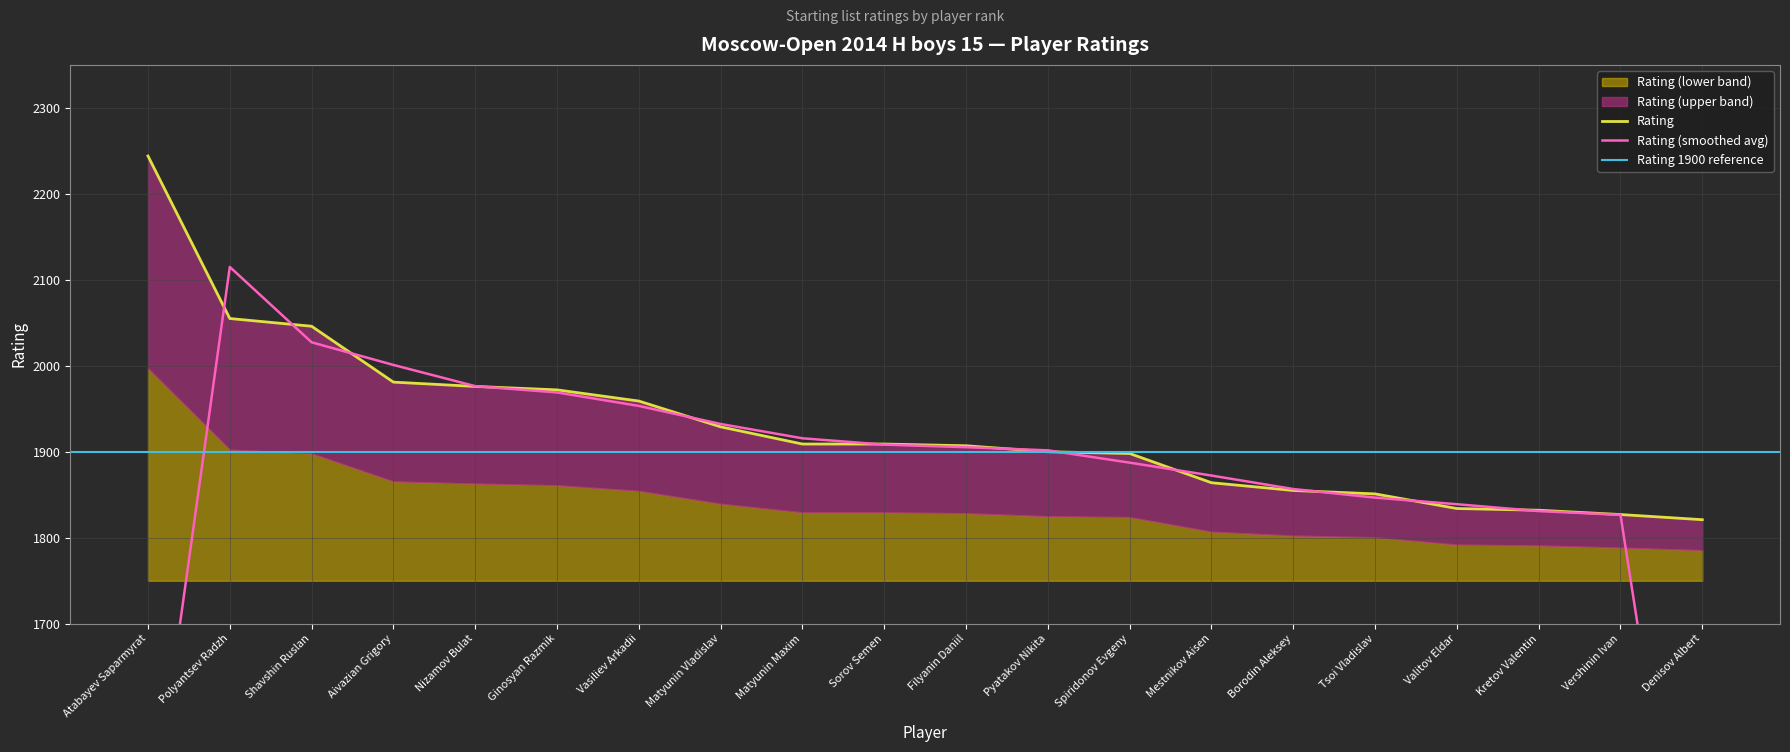

What is the greatest value displayed?

2244